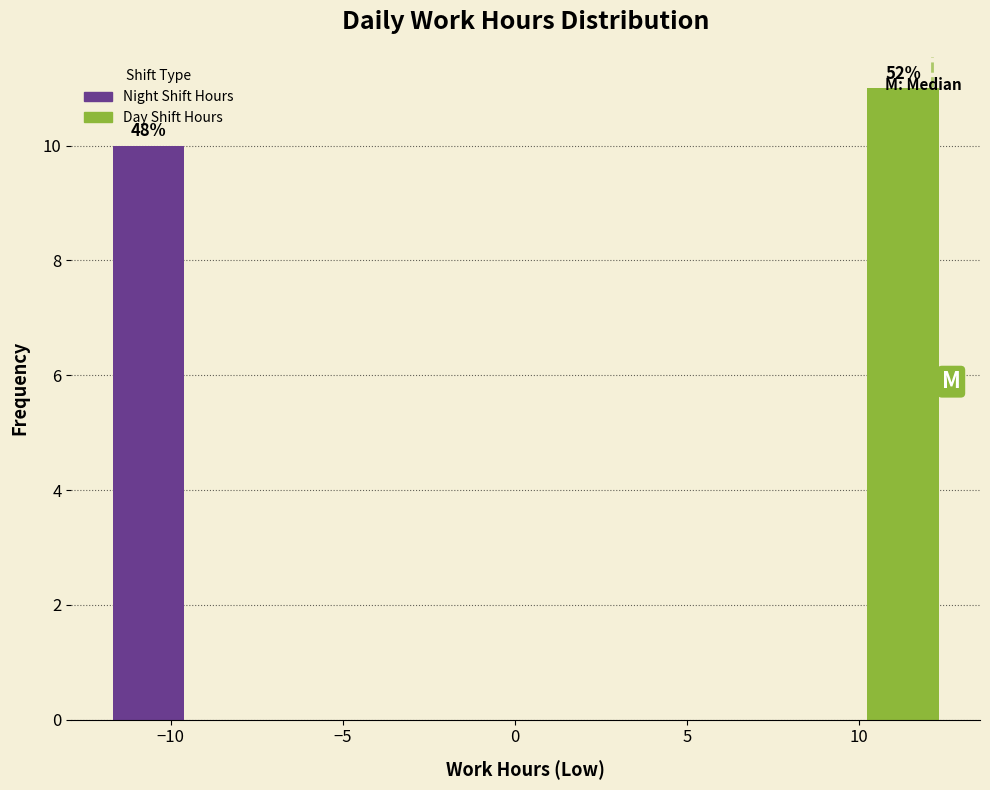

Over which range of the x-axis is the bar tallest?

10.0 to 12.5